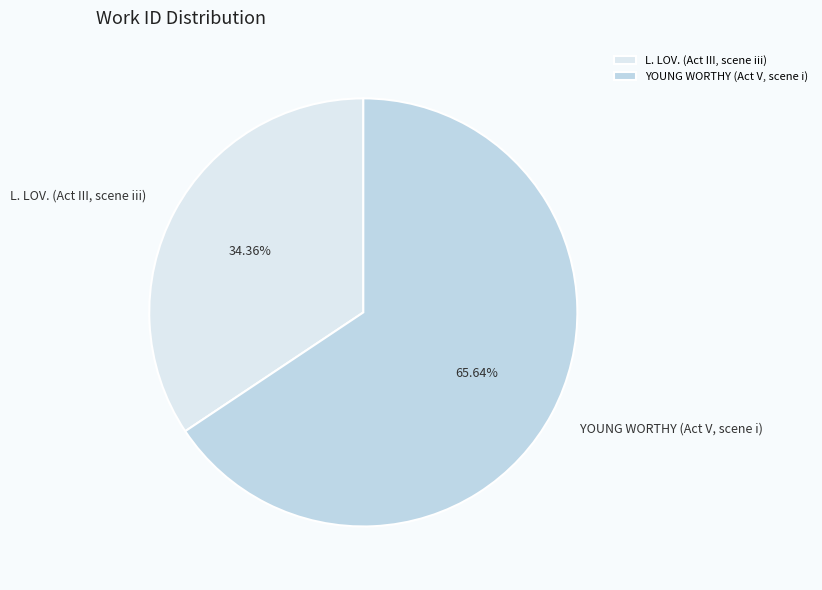

What percentage is NOT represented by L. LOV. (Act III, scene iii)?

65.6%